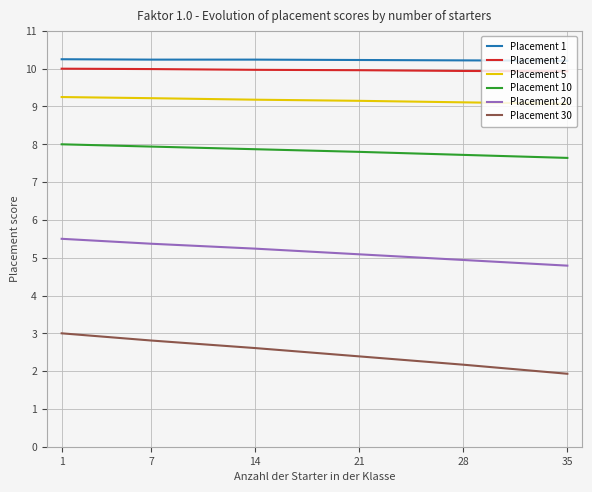

What is the difference between the Placement 30 values at 1 and 35?

1.1